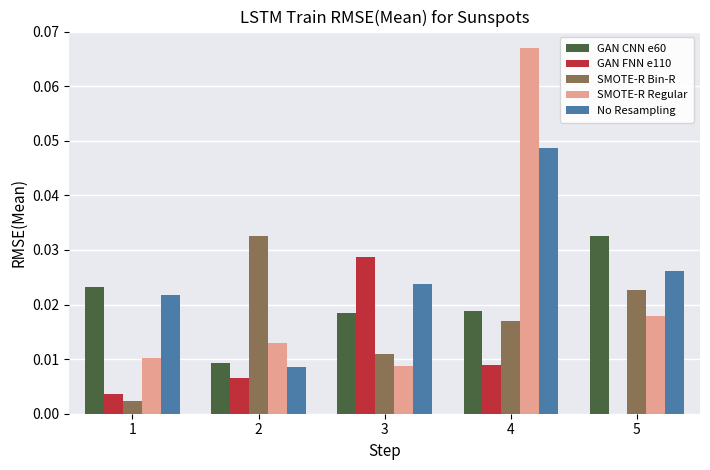

What are all the series names shown in the legend?

GAN CNN e60, GAN FNN e110, SMOTE-R Bin-R, SMOTE-R Regular, No Resampling